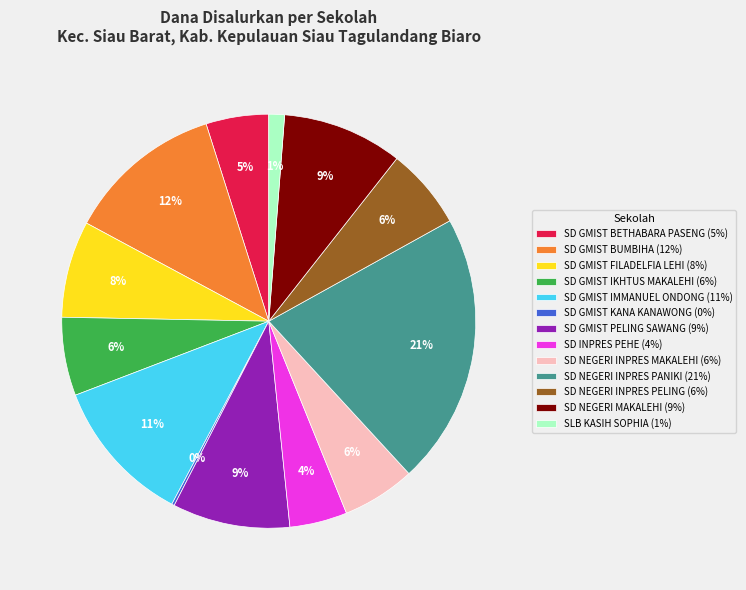

What is the largest slice in the pie chart?

SD NEGERI INPRES PANIKI